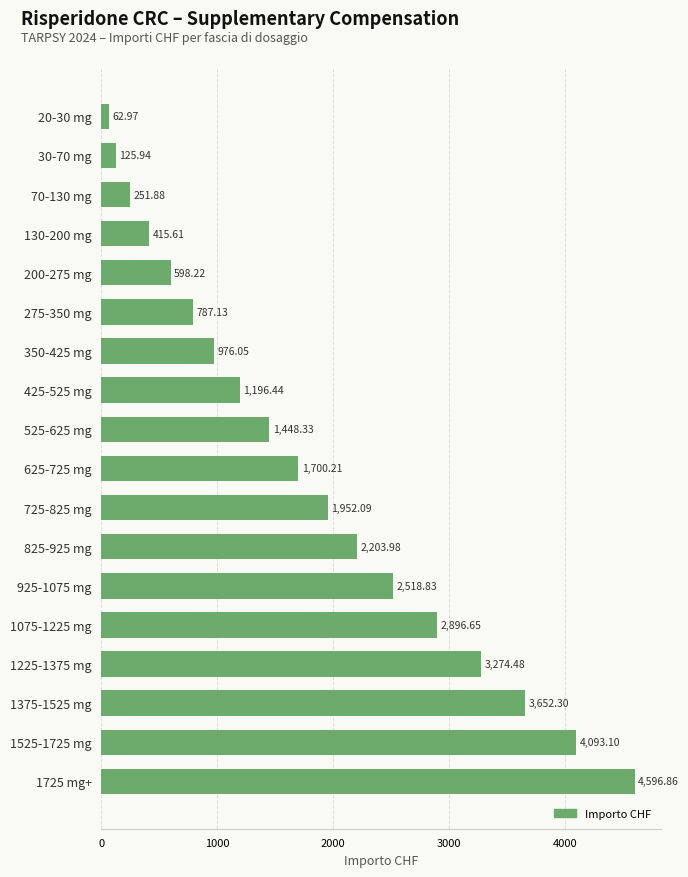

Rank the categories by value from lowest to highest.

20-30 mg, 30-70 mg, 70-130 mg, 130-200 mg, 200-275 mg, 275-350 mg, 350-425 mg, 425-525 mg, 525-625 mg, 625-725 mg, 725-825 mg, 825-925 mg, 925-1075 mg, 1075-1225 mg, 1225-1375 mg, 1375-1525 mg, 1525-1725 mg, 1725 mg+